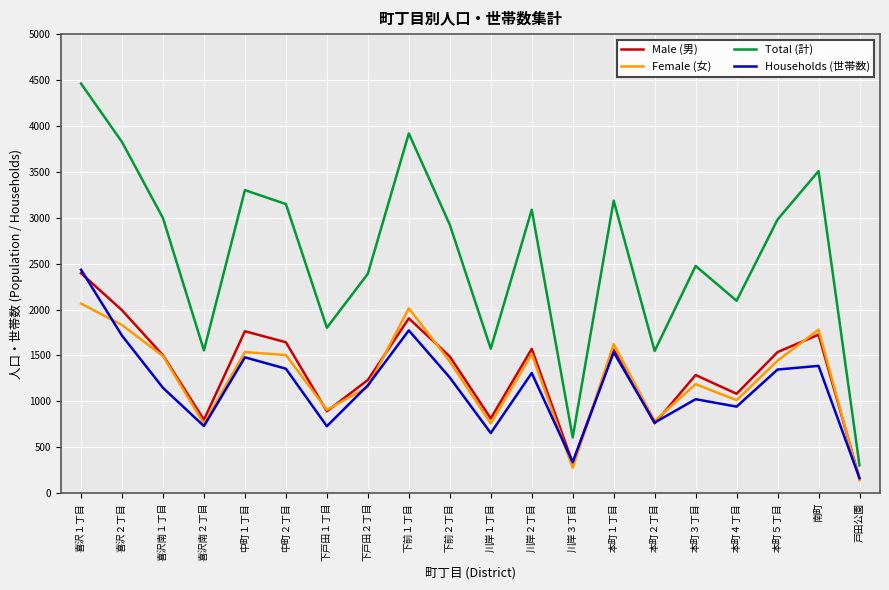

What are all the series names shown in the legend?

Male (男), Female (女), Total (計), Households (世帯数)